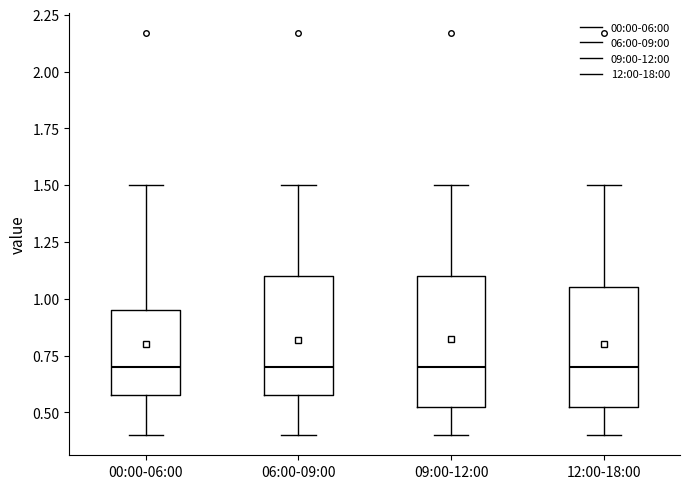

Reading left to right, transcribe this box plot: for each box, give where its median line is, the range the box spans, and where its two whiskers end, as read against the y-axis. The values are not printed on the chart, so give them approximately, as read against the axis.

00:00-06:00: median 0.70, box 0.60 to 0.95, whiskers 0.40 to 1.50
06:00-09:00: median 0.70, box 0.60 to 1.10, whiskers 0.40 to 1.50
09:00-12:00: median 0.70, box 0.55 to 1.10, whiskers 0.40 to 1.50
12:00-18:00: median 0.70, box 0.55 to 1.05, whiskers 0.40 to 1.50